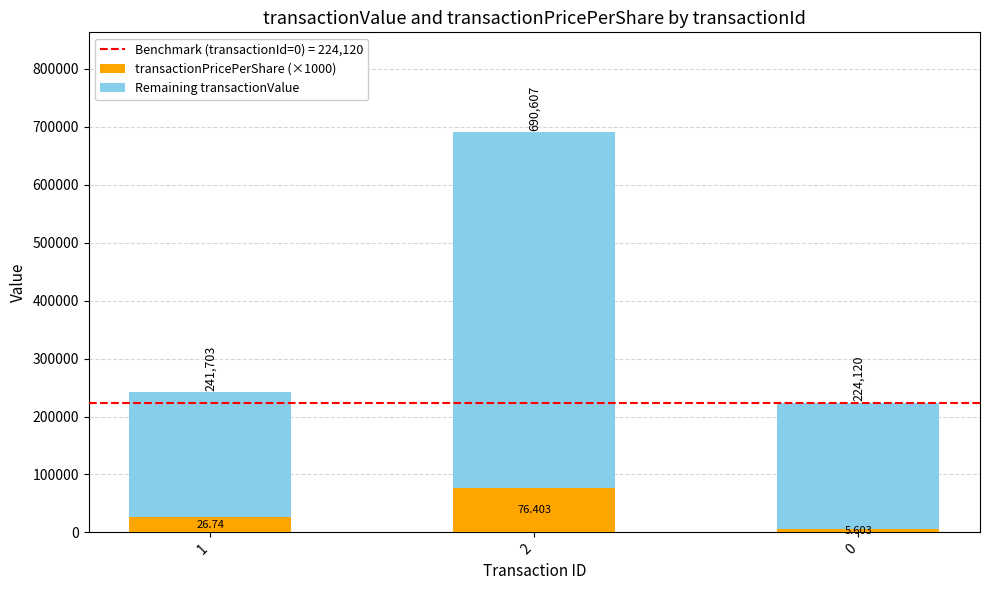

Are the bars horizontal?

No